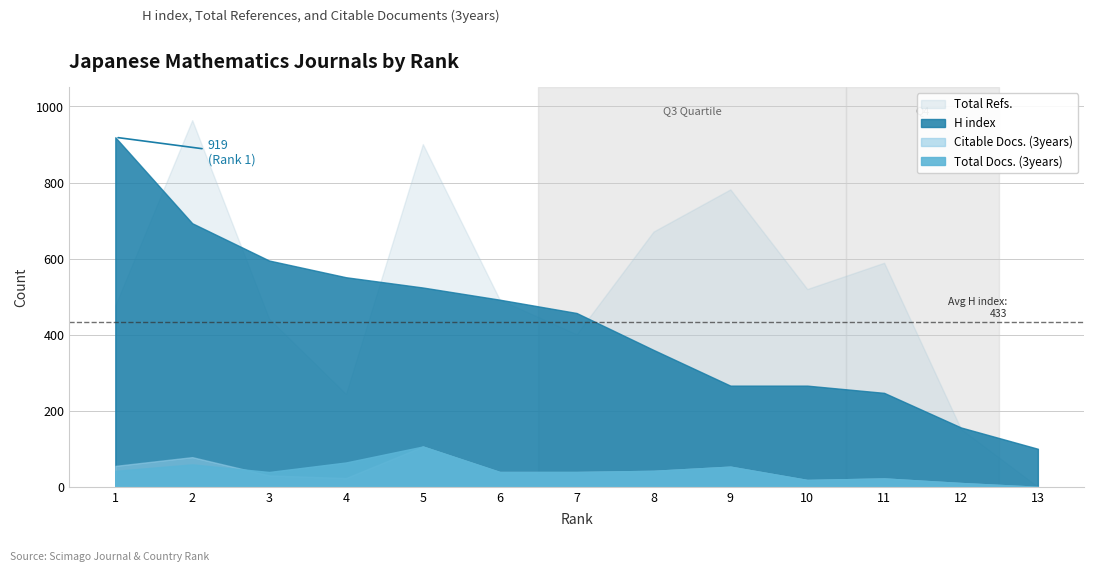

At which category does Total Refs. reach its first local peak?

2